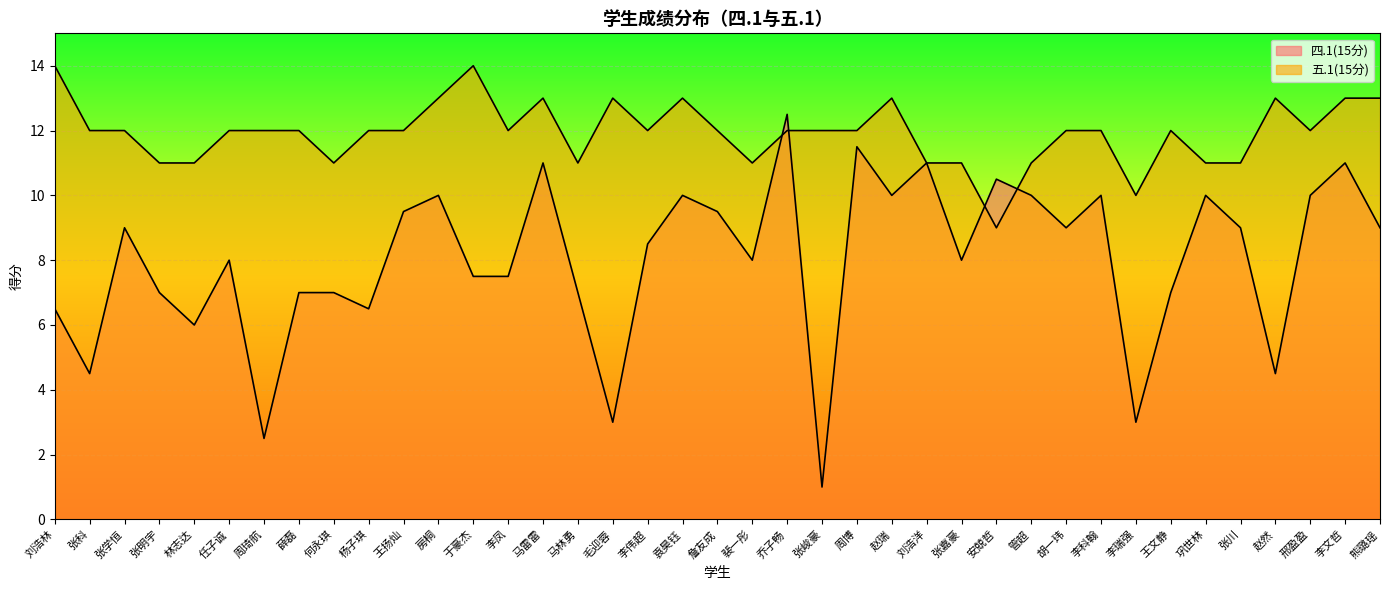

The 五.1(15分) series shows 18.0 at 赵瑞. True or false?

False